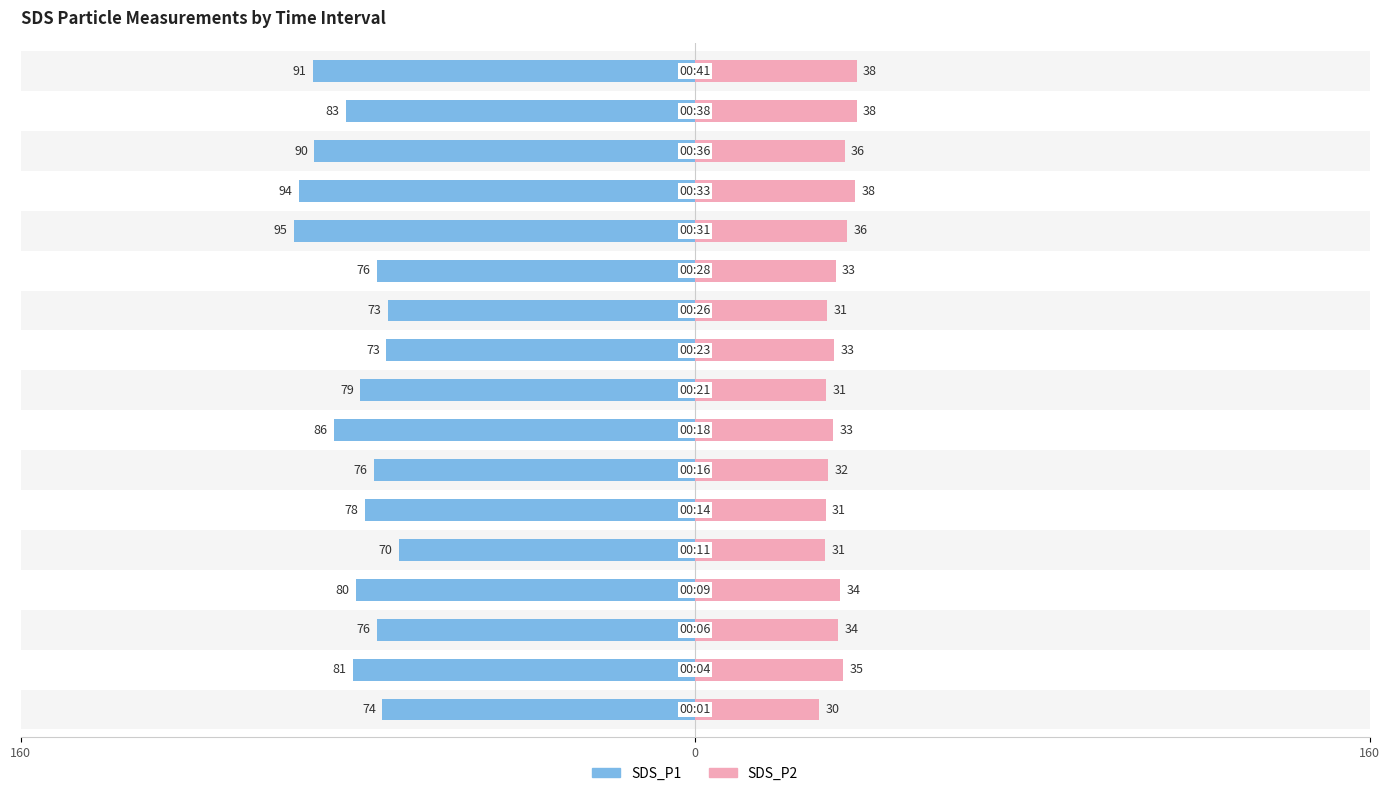

The value of SDS_P2 at 15 is 54.9. True or false?

False